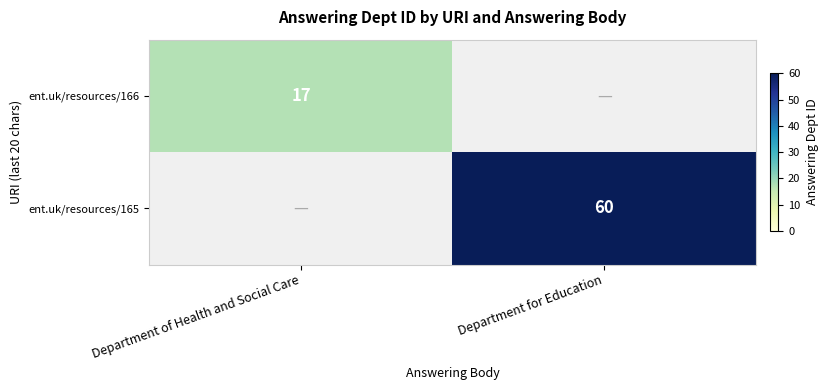

True or false: ent.uk/resources/166 has a value of 17 at Department of Health and Social Care.

True